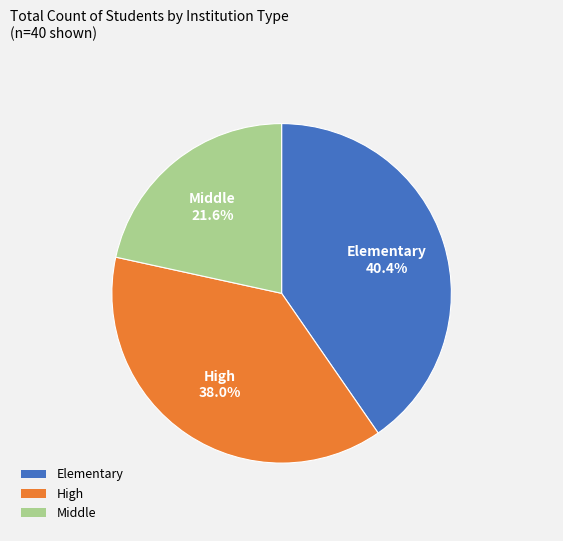

How many slices are in this pie chart?

3